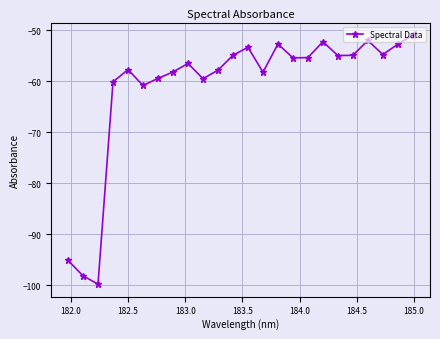

How many lines are shown in the chart?

1